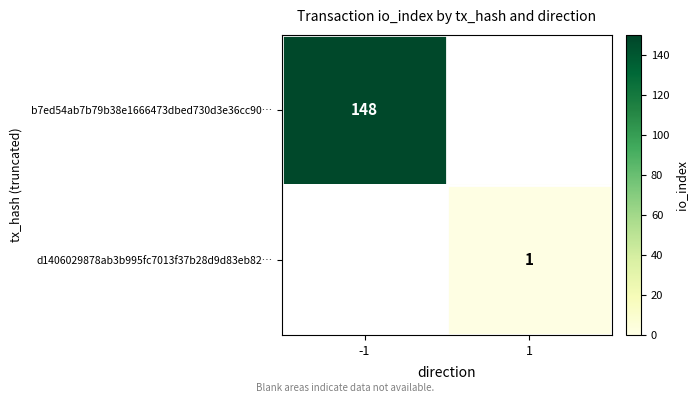

The value of d1406029878ab3b995fc7013f37b28d9d83eb82… at 1 is 1. True or false?

True